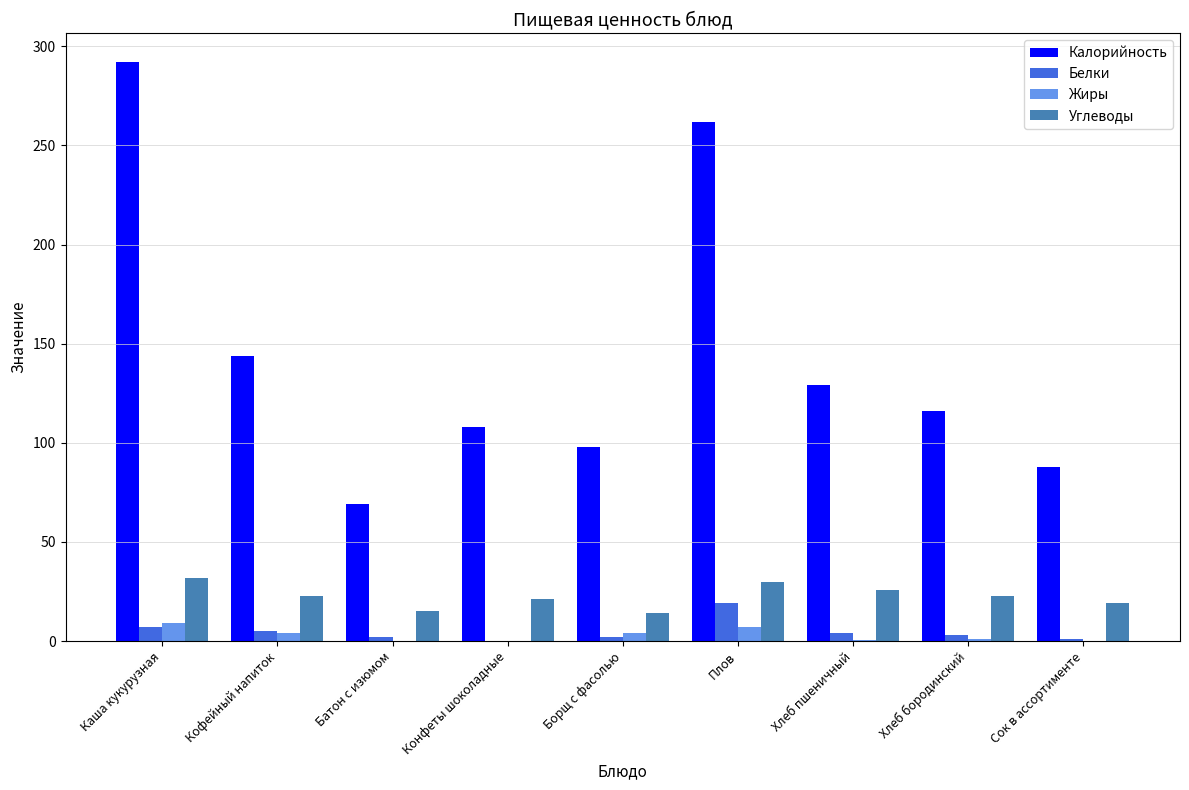

What is the highest value of the Жиры series?

9.0